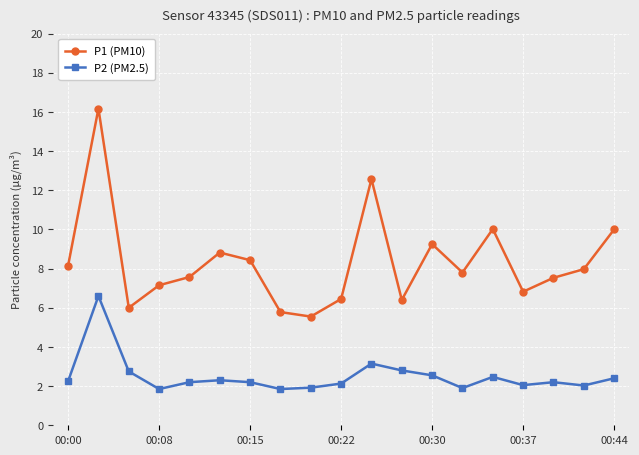

What is the average value of the P2 (PM2.5) series?

2.5